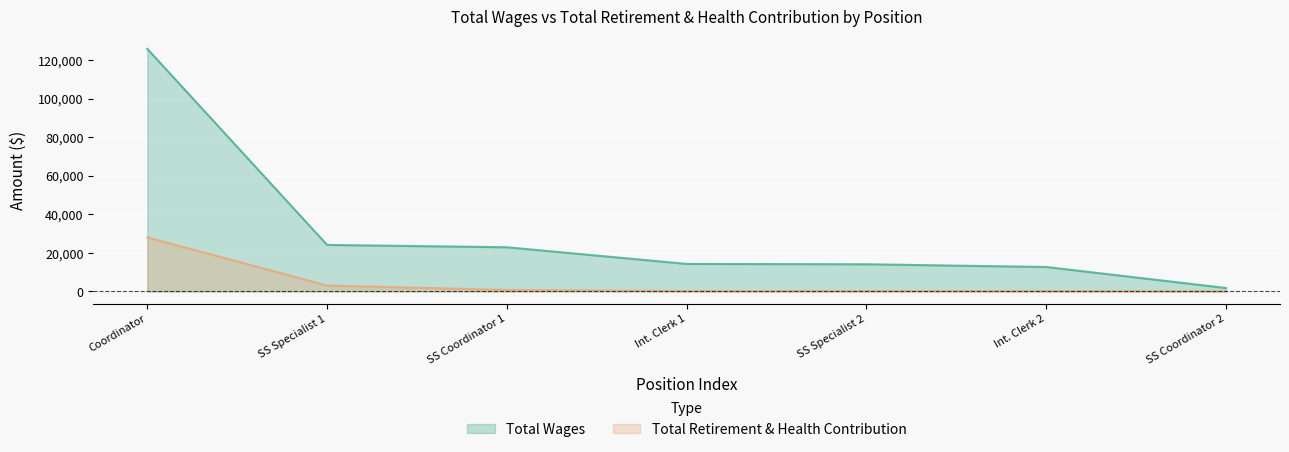

Which series has the largest total across all categories?

Total Wages